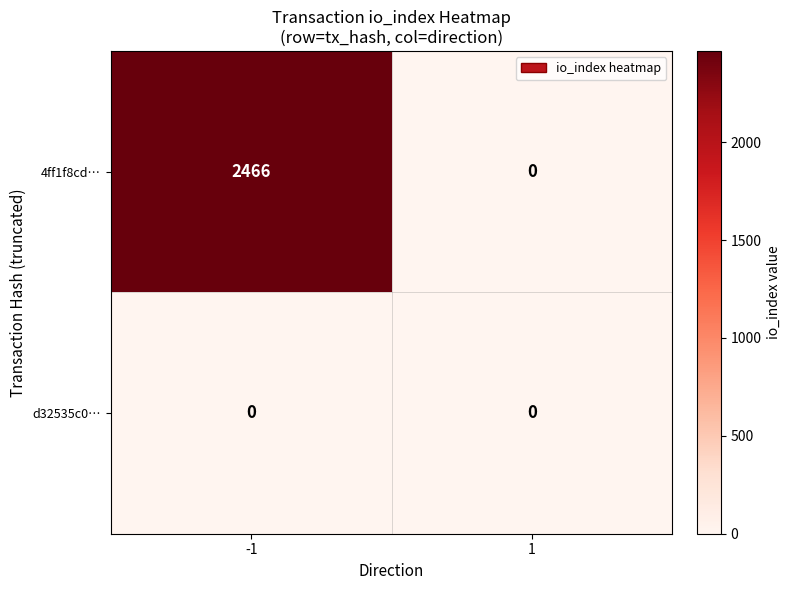

The value of 4ff1f8cd… at 1 is 0. True or false?

True